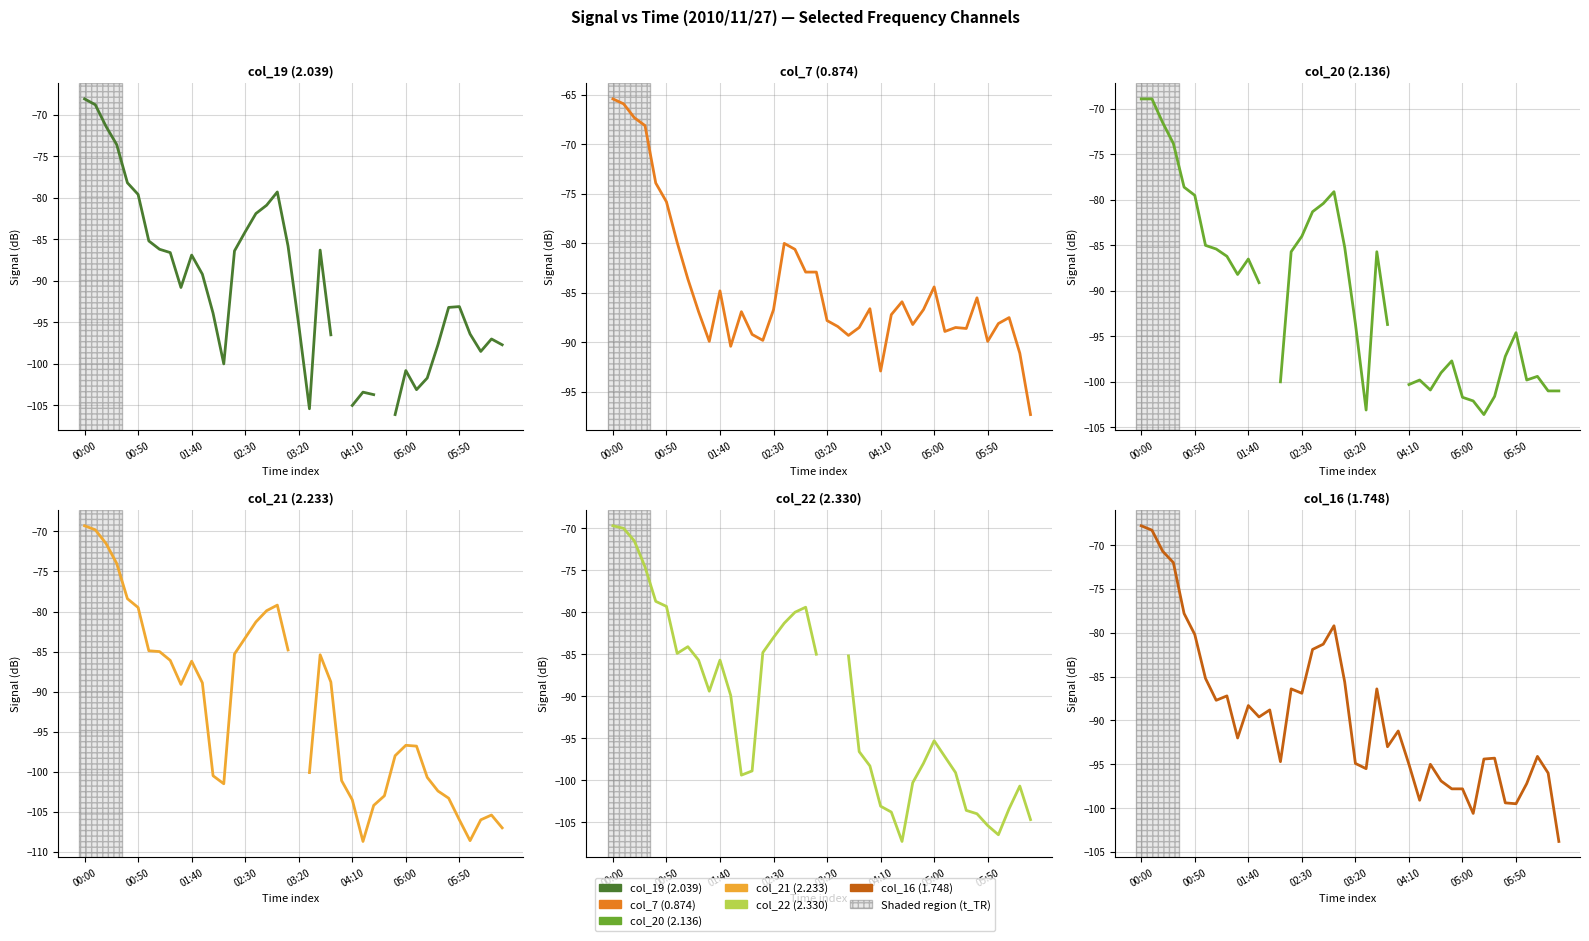

Rank the series by their maximum value, from lowest to highest.

col_22 (2.330), col_21 (2.233), col_20 (2.136), col_19 (2.039), col_16 (1.748), col_7 (0.874)